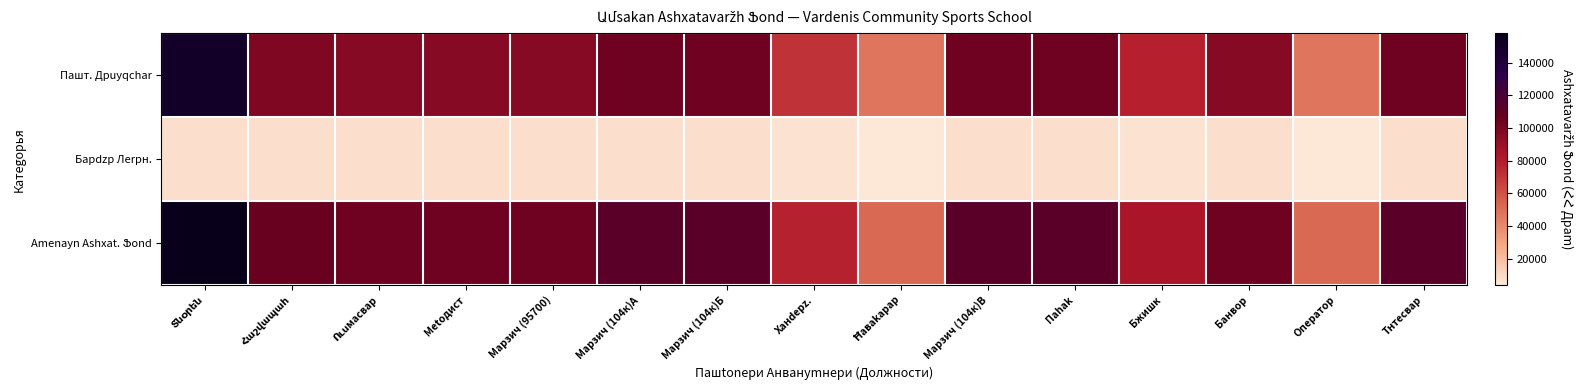

Which series has the widest spread of values?

Amenayn Ashxat. Ֆond